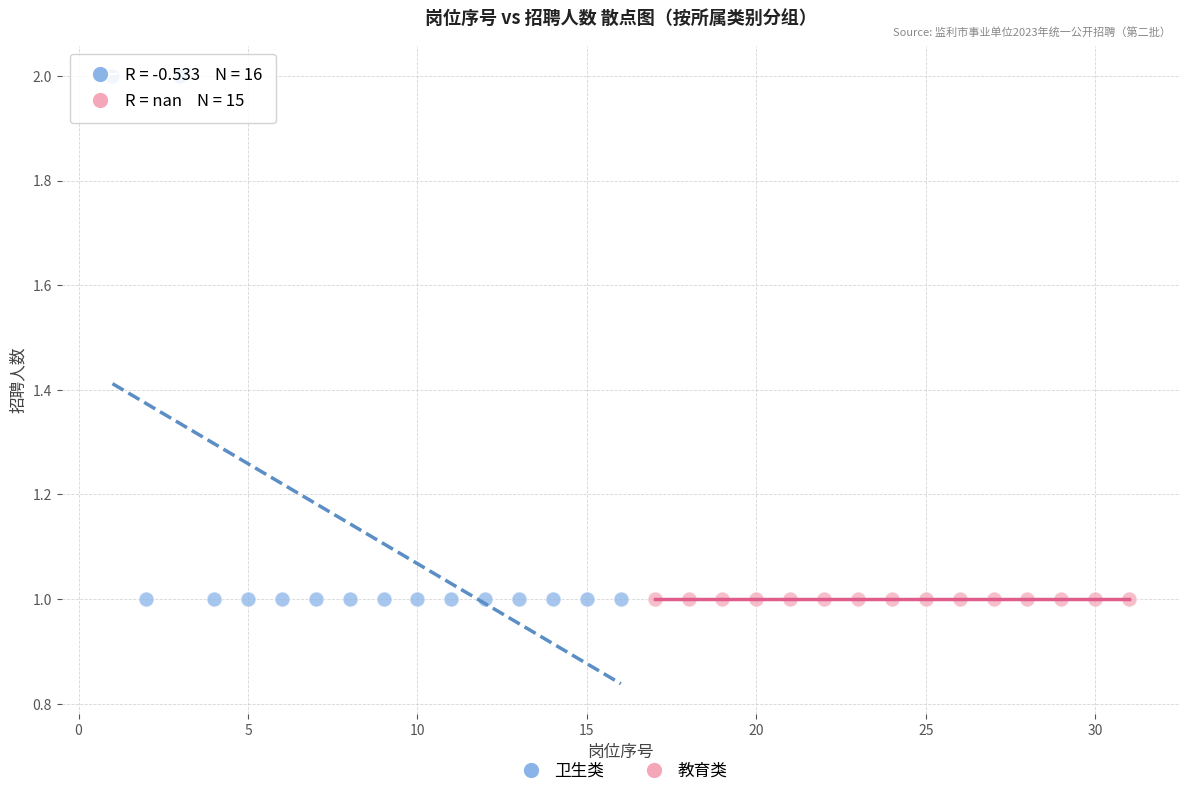

Which series reaches the maximum Y coordinate?

卫生类